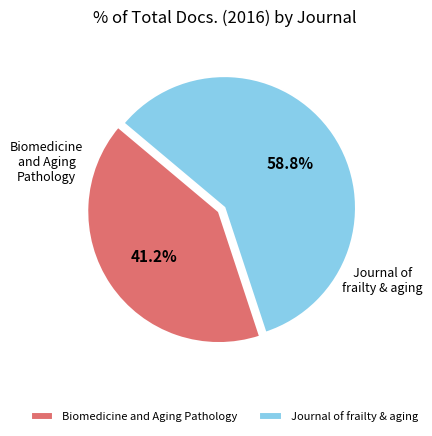

To the nearest percent, what portion does Journal of frailty & aging represent?

59%